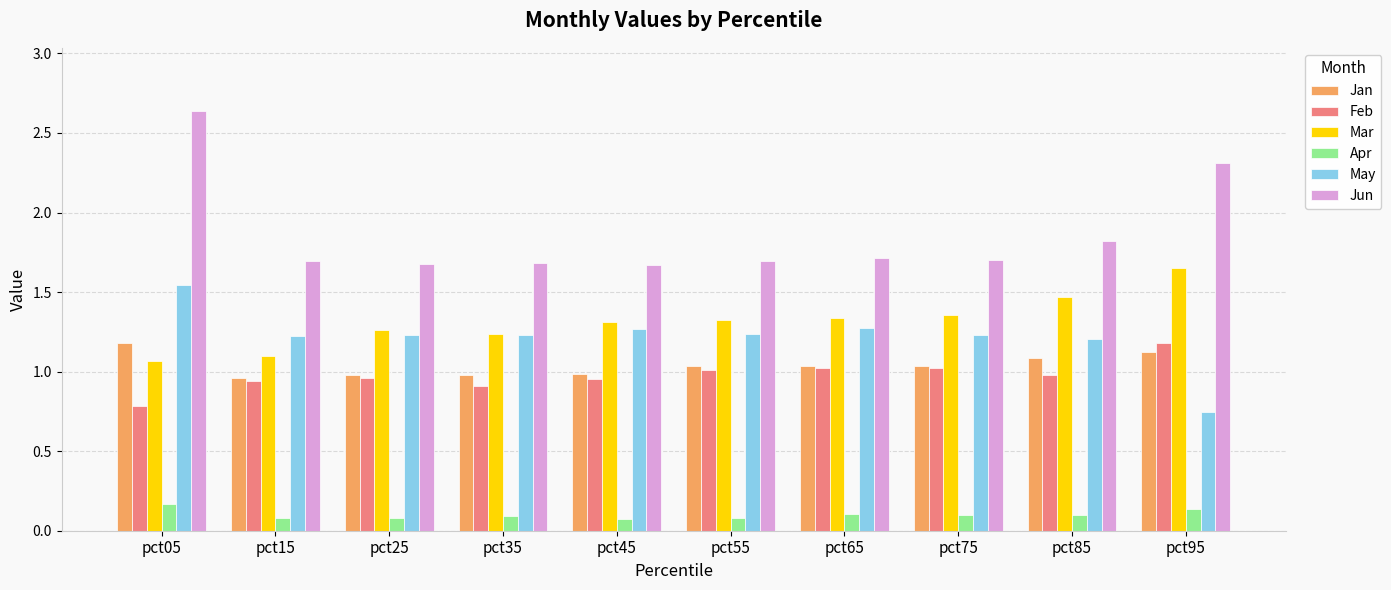

What are all the series names shown in the legend?

Jan, Feb, Mar, Apr, May, Jun